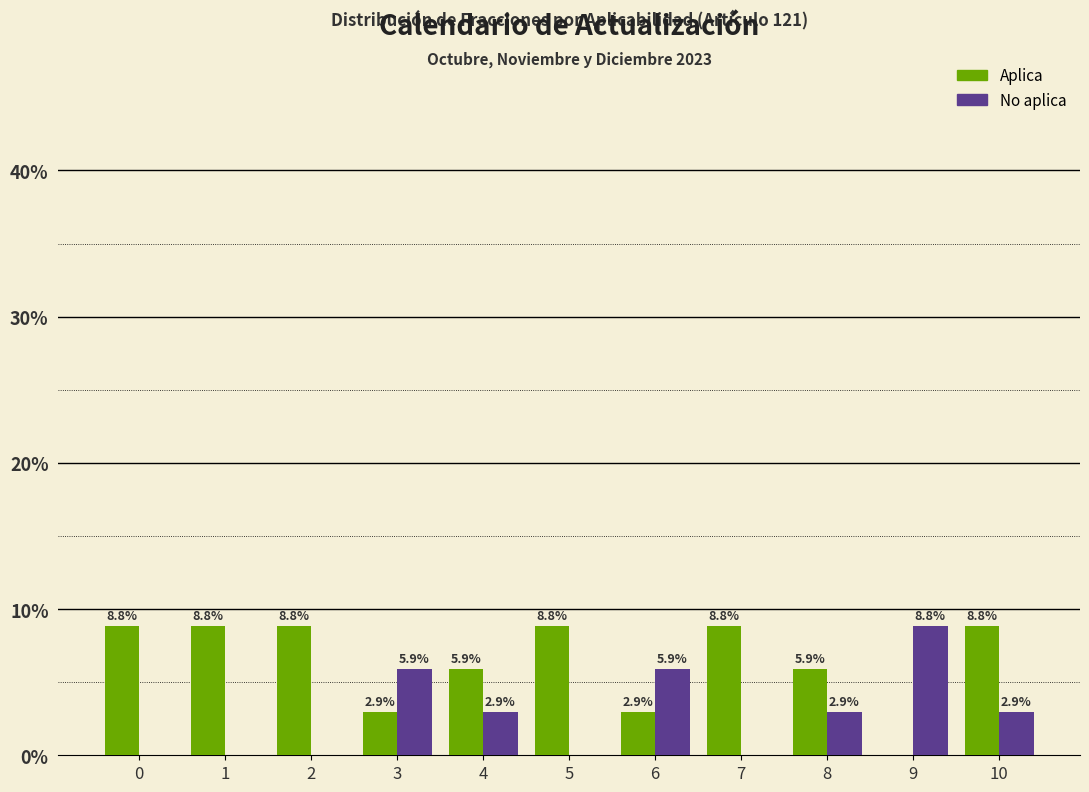

Reading left to right, transcribe all the data shown in this chart.

Aplica: 0=8.8	1=8.8	2=8.8	3=2.9	4=5.9	5=8.8	6=2.9	7=8.8	8=5.9	9=0.0	10=8.8
No aplica: 0=0.0	1=0.0	2=0.0	3=5.9	4=2.9	5=0.0	6=5.9	7=0.0	8=2.9	9=8.8	10=2.9